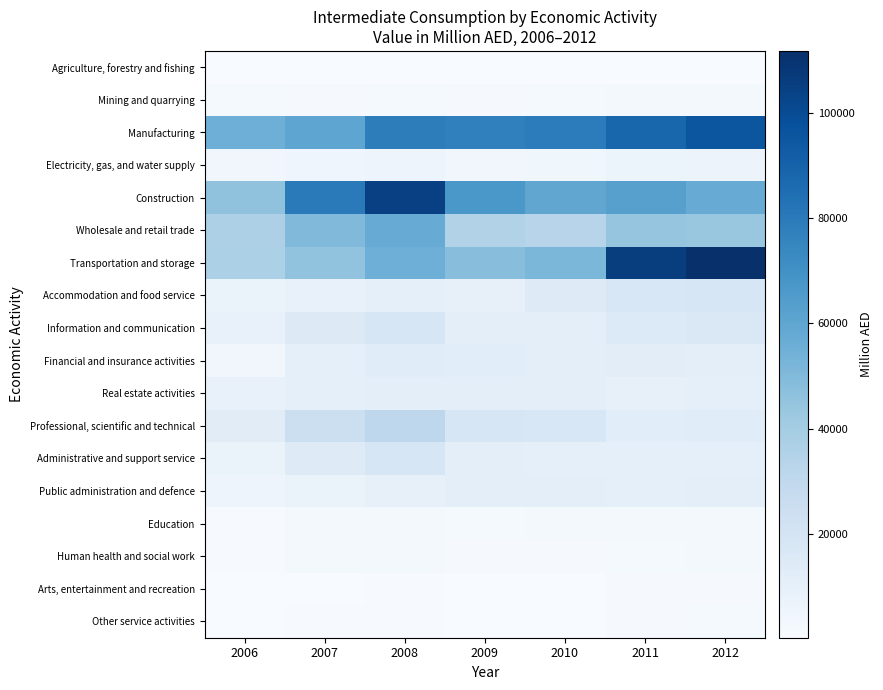

Rank the series at 2006 from lowest to highest value.

Arts, entertainment and recreation, Agriculture, forestry and fishing, Other service activities, Human health and social work, Education, Mining and quarrying, Electricity, gas, and water supply, Financial and insurance activities, Public administration and defence, Accommodation and food service, Administrative and support service, Real estate activities, Information and communication, Professional, scientific and technical, Wholesale and retail trade, Transportation and storage, Construction, Manufacturing